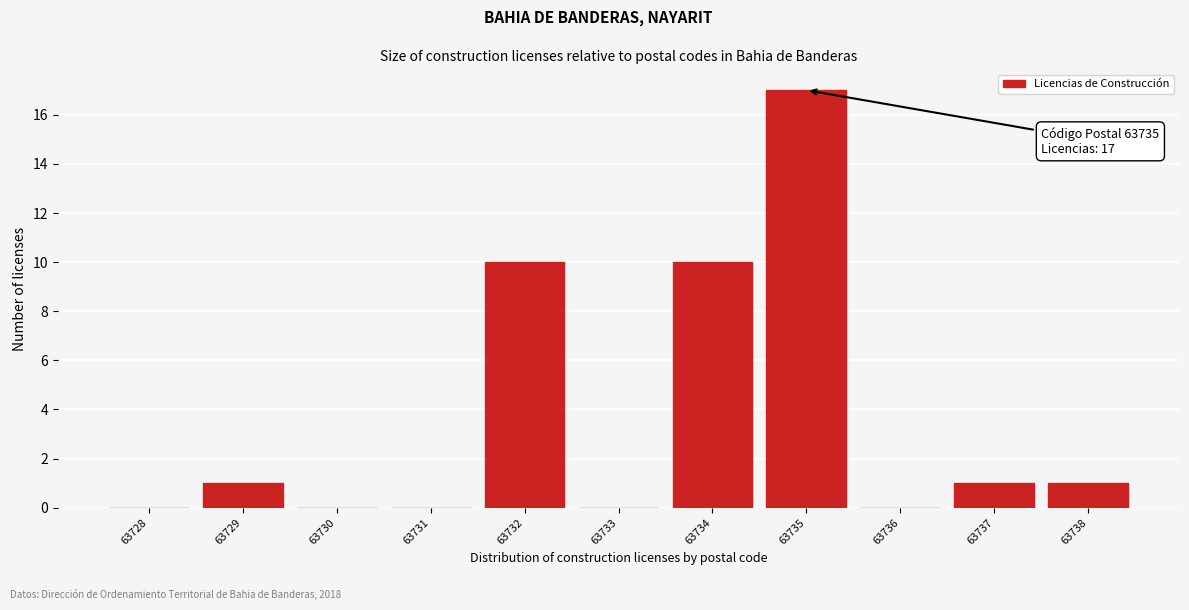

Reading left to right, extract all data points from this chart.

63728=0	63729=1	63730=0	63731=0	63732=10	63733=0	63734=10	63735=17	63736=0	63737=1	63738=1